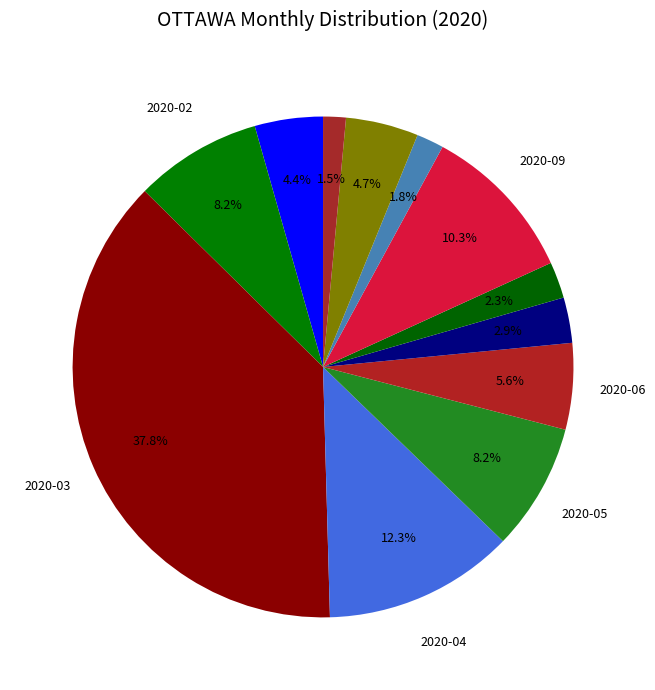

Rank the categories by value from lowest to highest.

2020-12, 2020-10, 2020-08, 2020-07, 2020-01, 2020-11, 2020-06, 2020-02, 2020-05, 2020-09, 2020-04, 2020-03